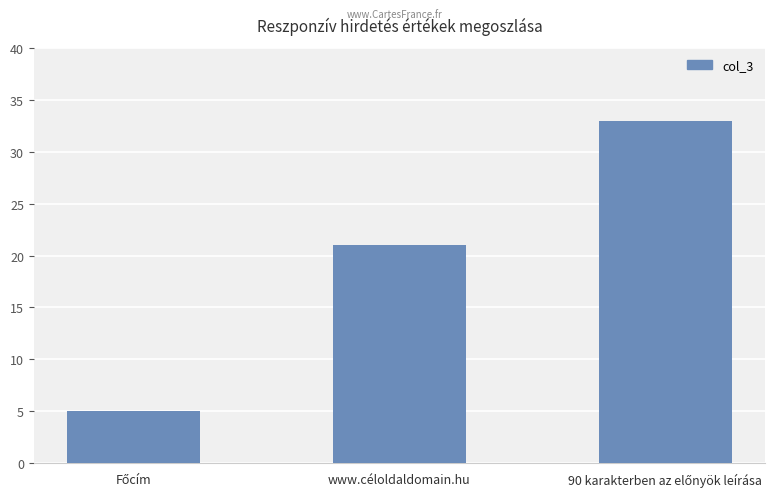

How many bars are there in total?

3